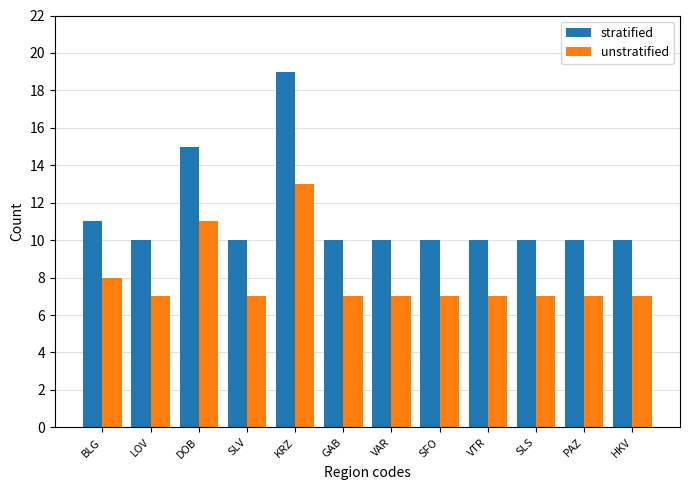

What is the total value across all series at SLS?

17